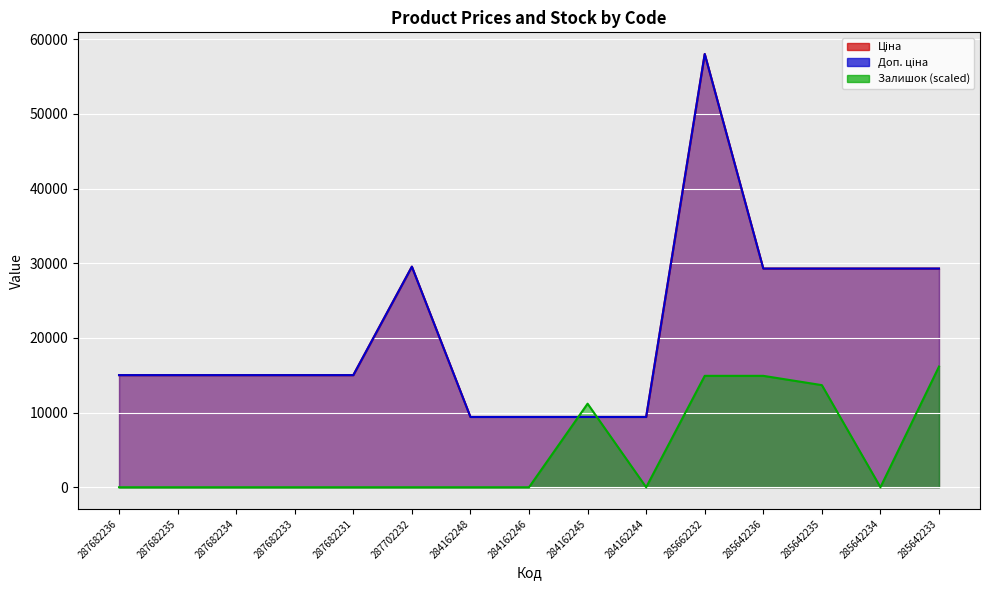

At which label is Ціна closest to 33726?

287702232